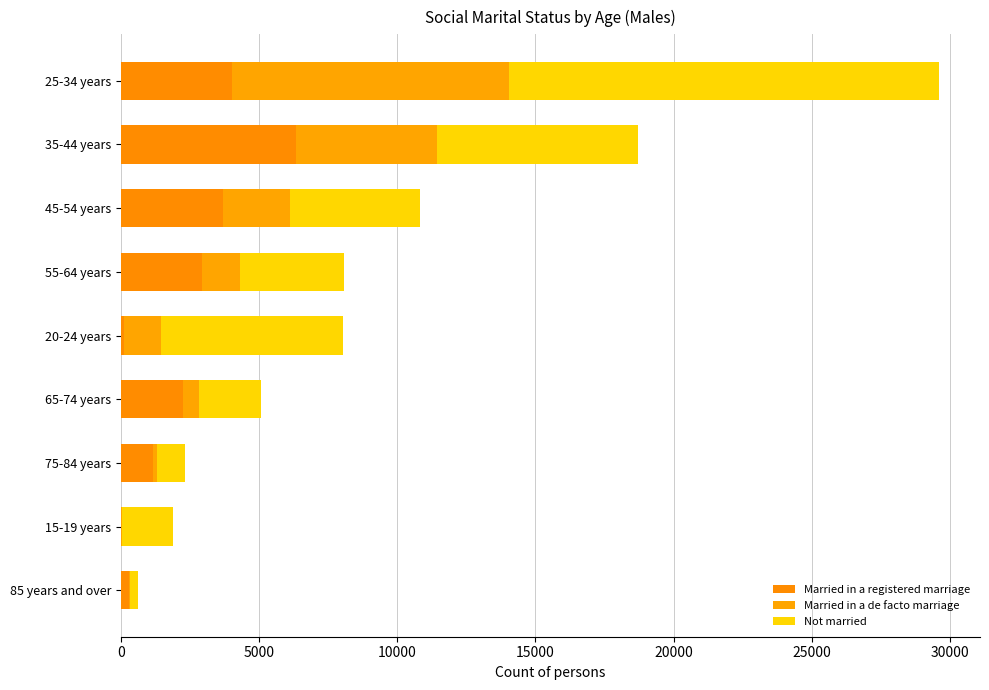

How many distinct data groups are displayed?

3